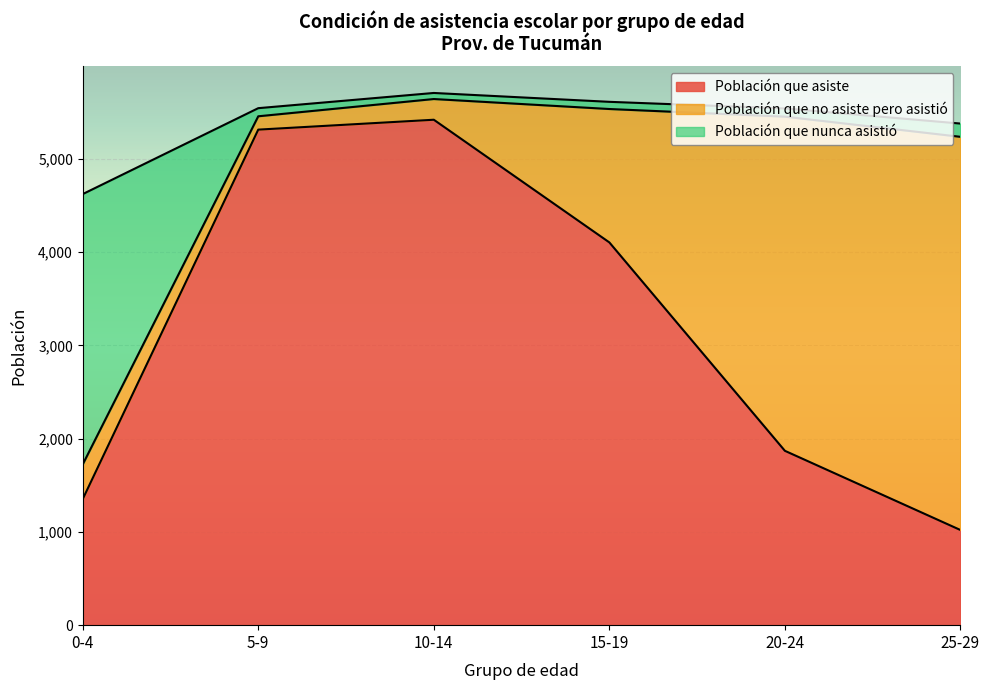

Between 0-4 and 15-19, which is larger?

15-19